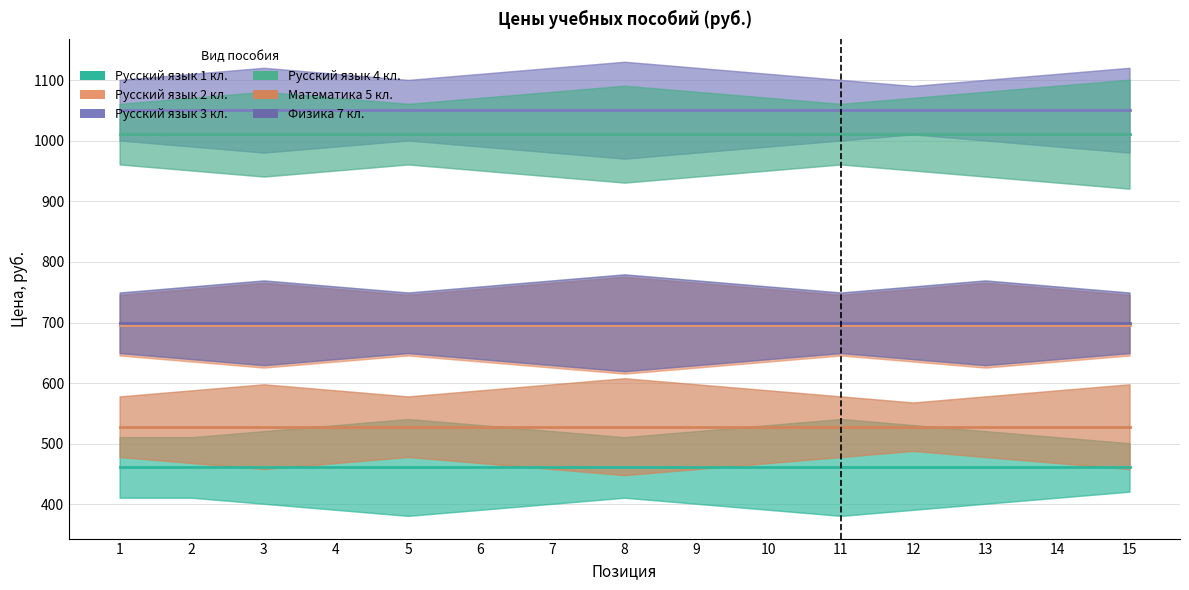

At how many categories does at least one series exceed 817?

15